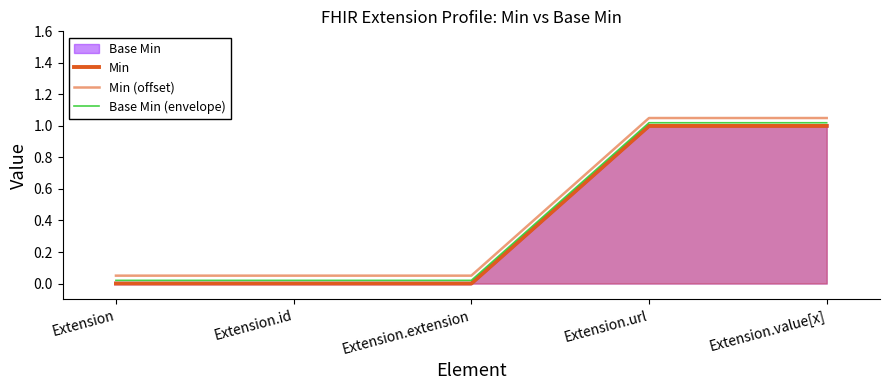

True or false: Min (offset) and Min intersect in this chart.

False